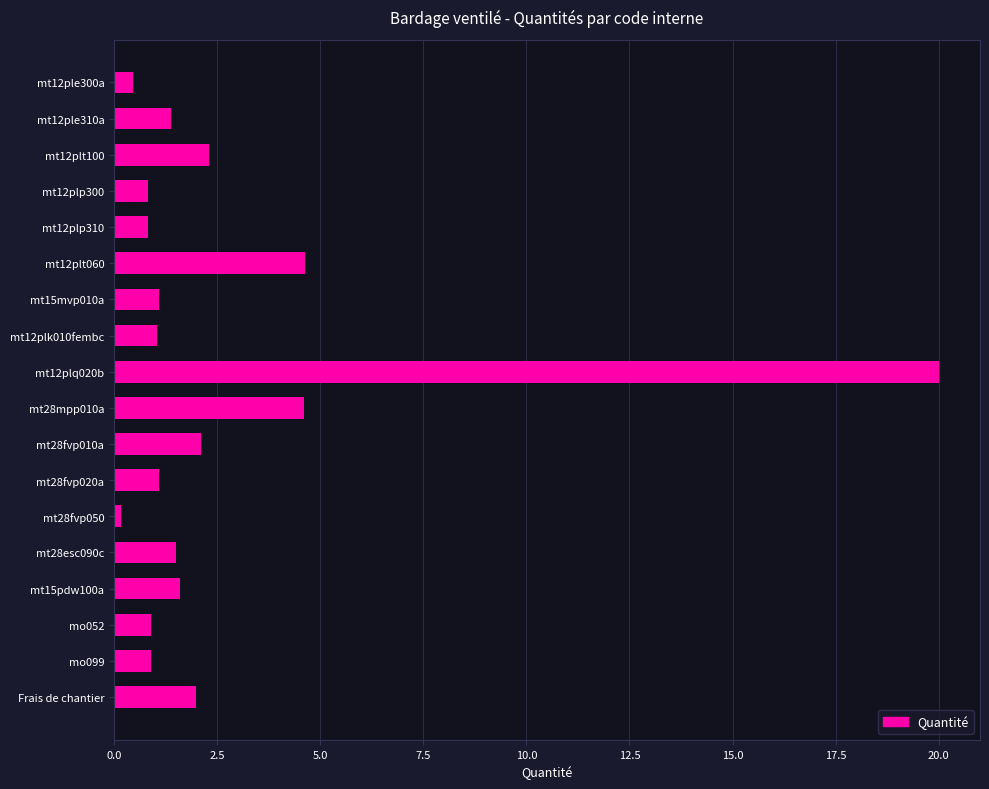

Which label corresponds to the largest value in the chart?

mt12plq020b